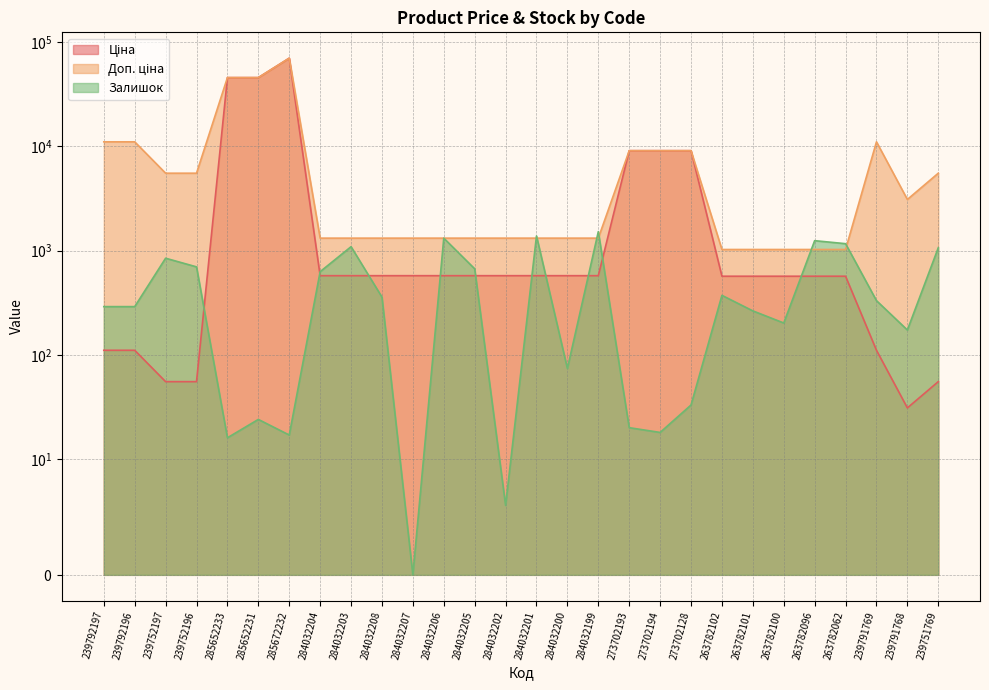

In Доп. ціна, how many points are higher than both neighbors (excluding endpoints)?

2